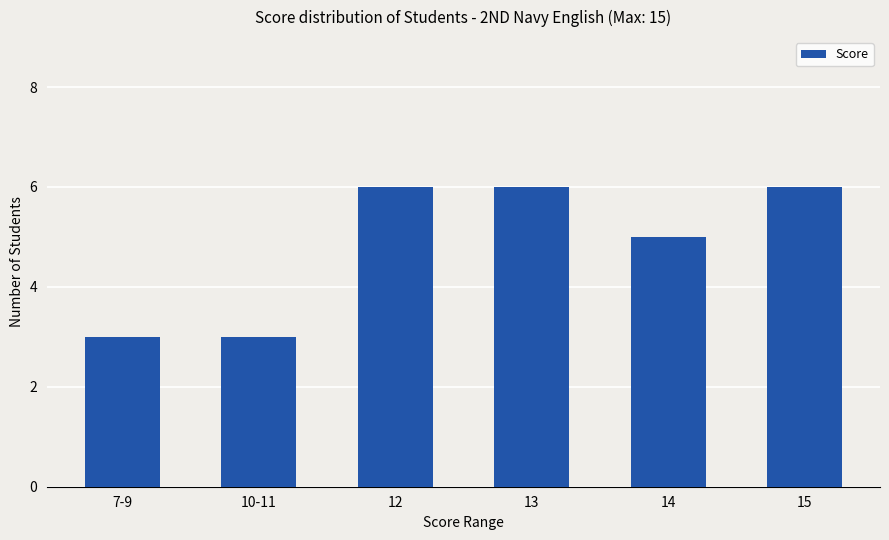

What is the change in value from 14 to 15?

+1